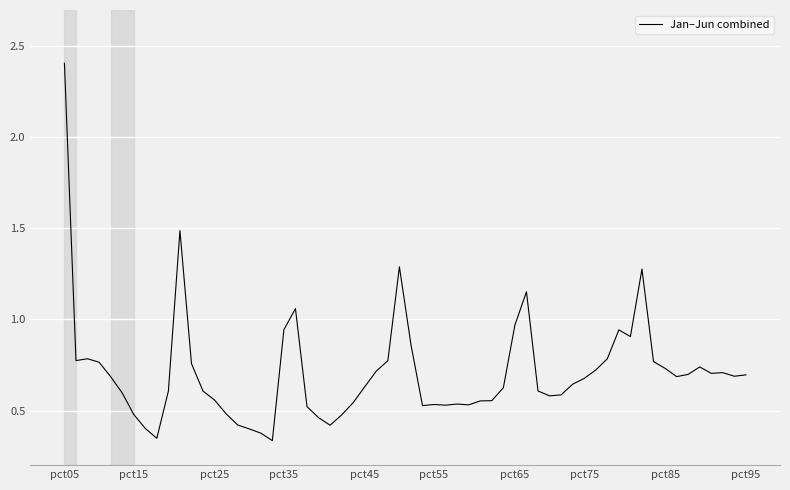

Does the chart have visible grid lines?

Yes